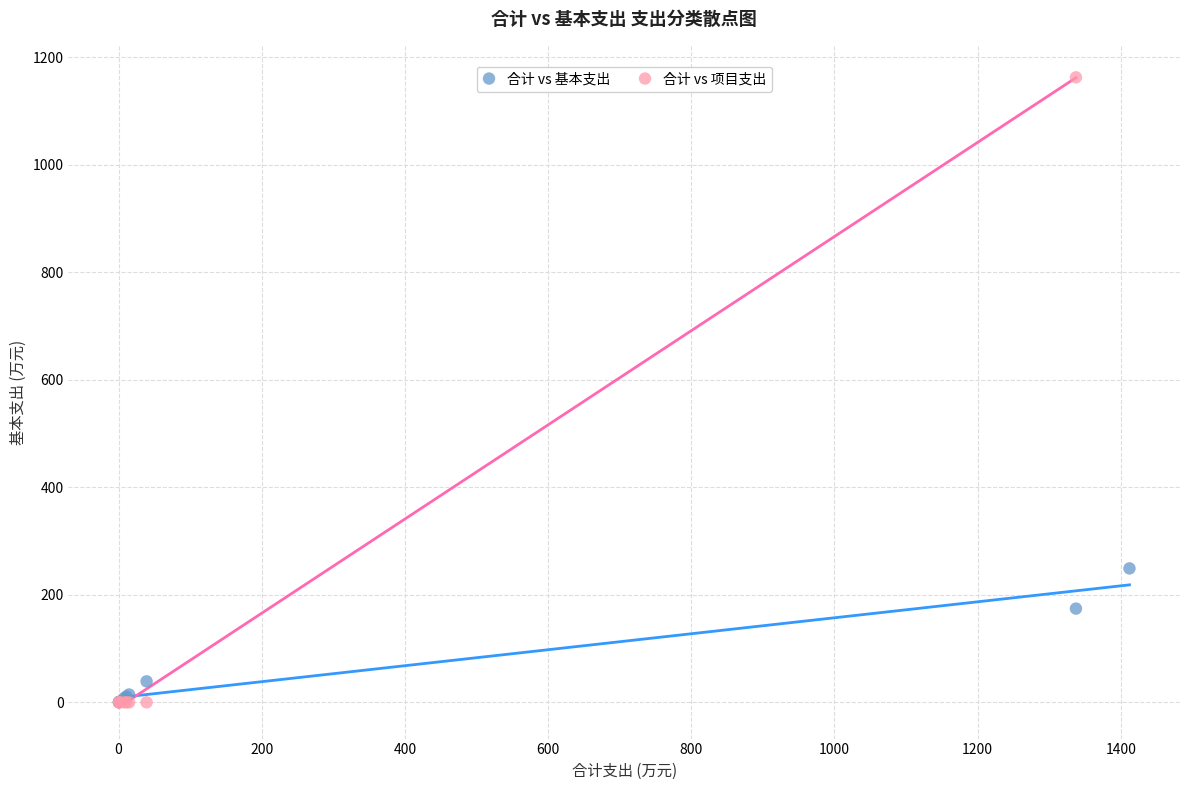

Which series contains the highest Y value?

合计 vs 项目支出